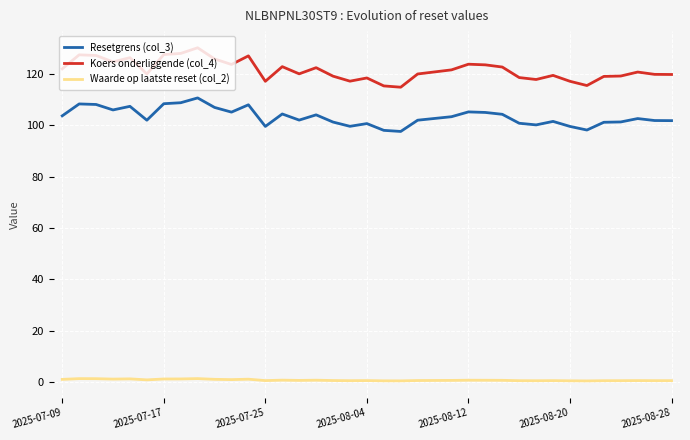

Which series has the widest spread of values?

Koers onderliggende (col_4)